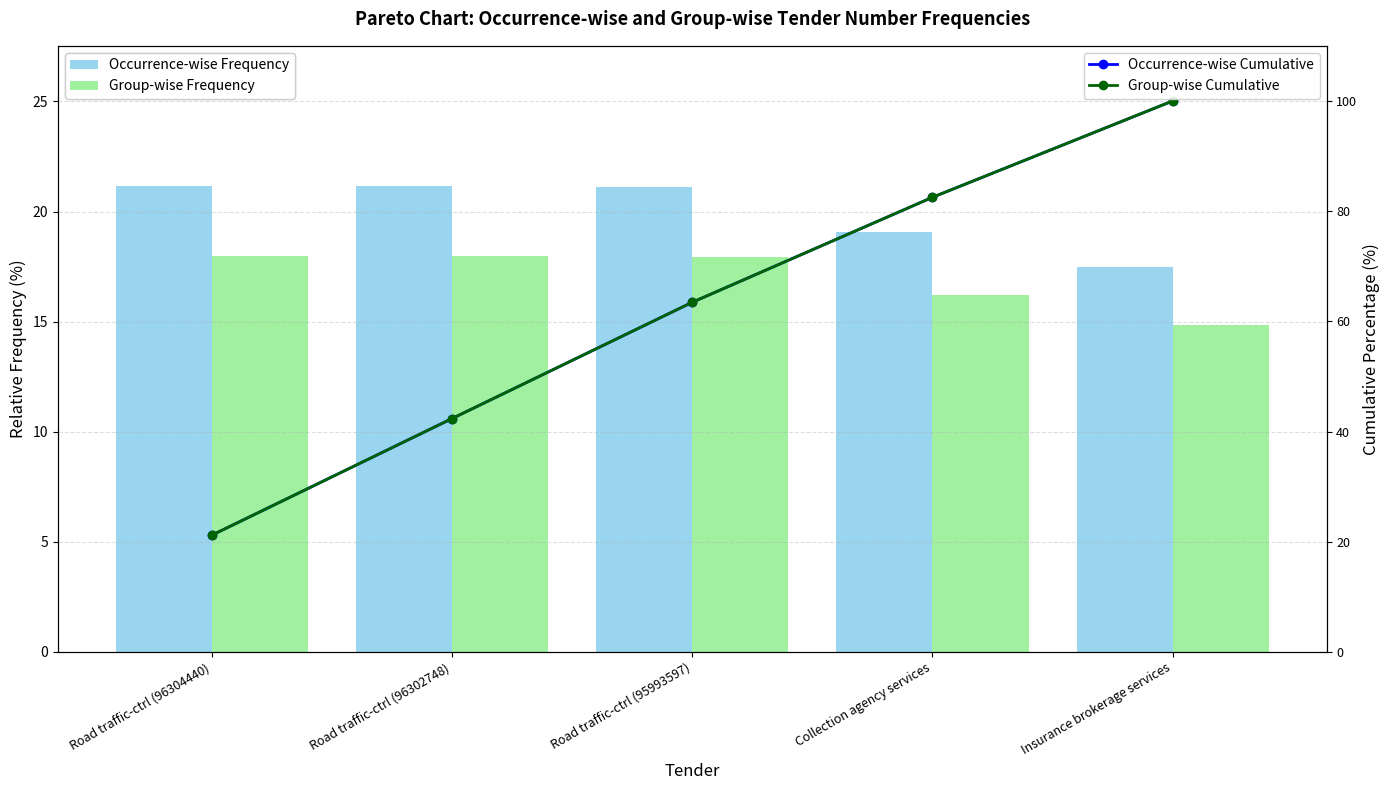

What is the difference between the Occurrence-wise Cumulative values at Road traffic-ctrl (96302748) and Insurance brokerage services?

57.7